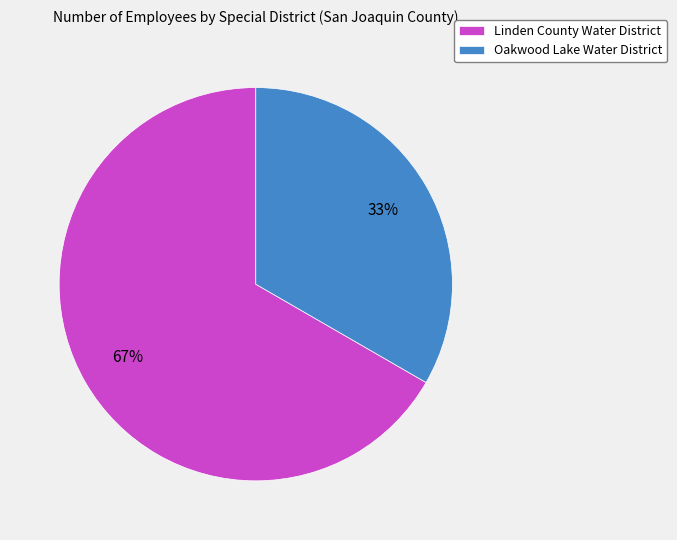

Combined, do Linden County Water District and Oakwood Lake Water District account for over 50%?

Yes